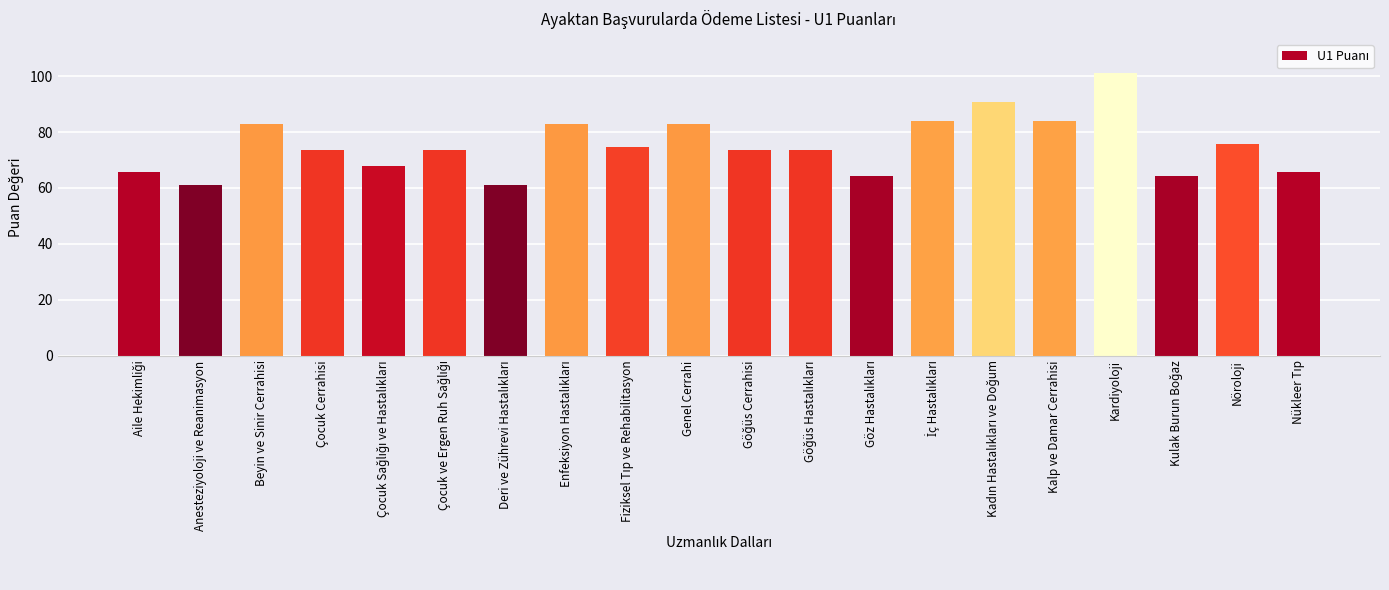

What is the label of the 17th bar from the right?

Çocuk Cerrahisi